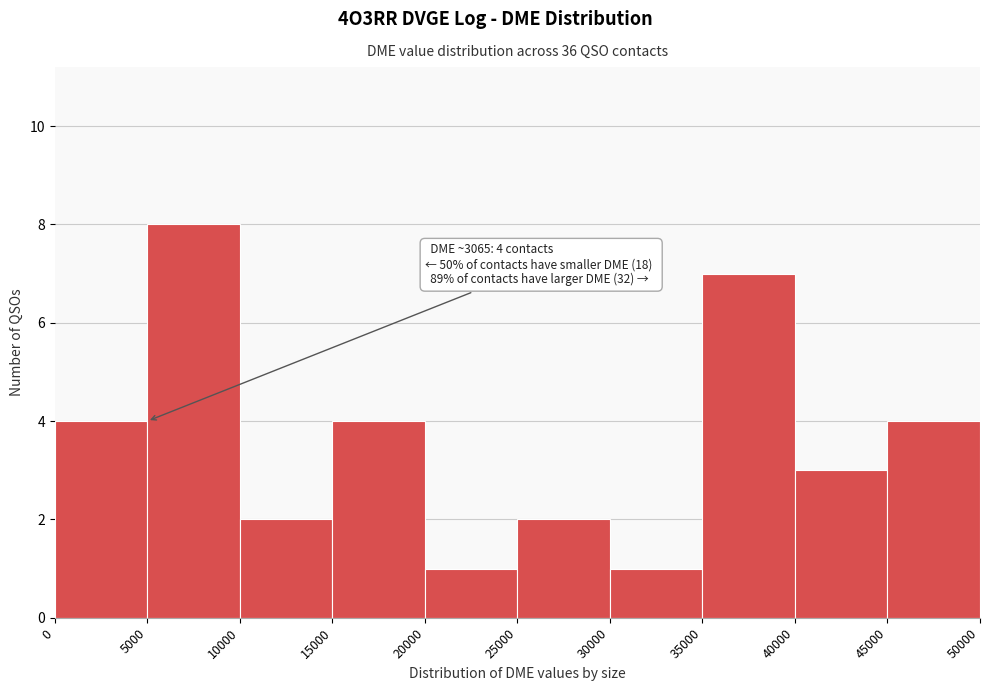

Over which range of the x-axis is the bar tallest?

5000 to 10000